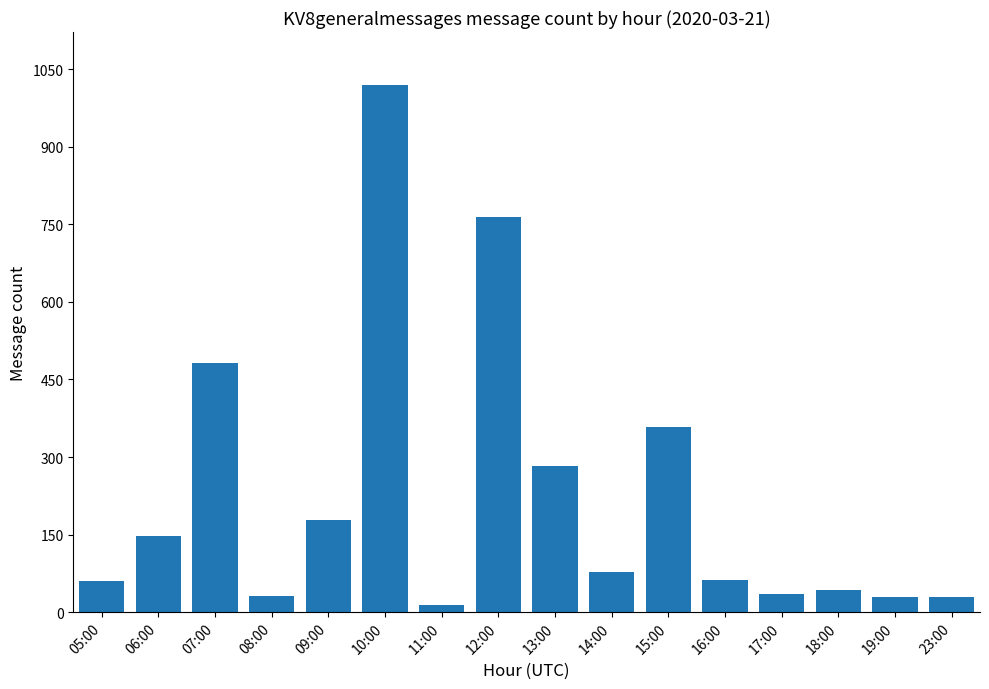

At which label does the data first exceed 77?

06:00